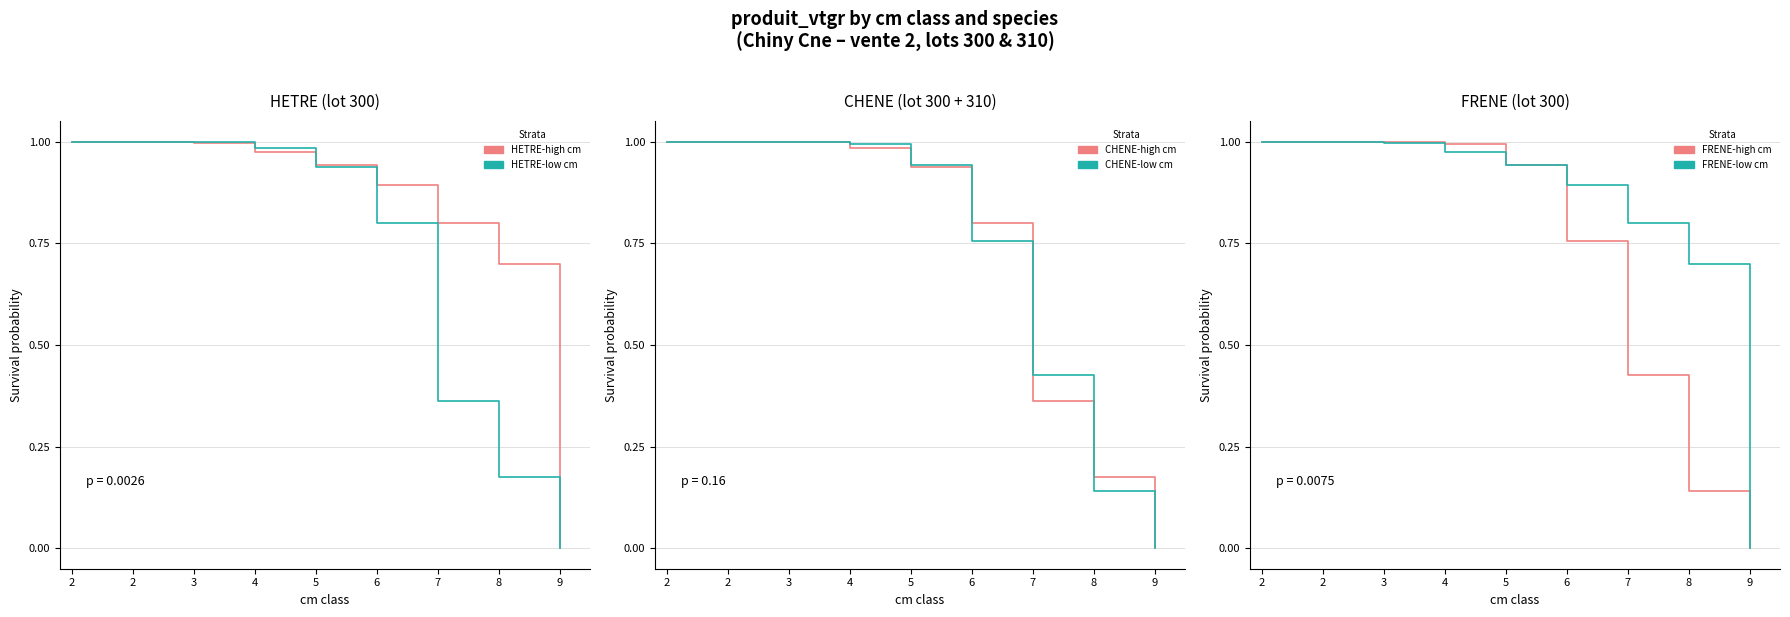

Which category has the highest value in the HETRE-low cm series?

2